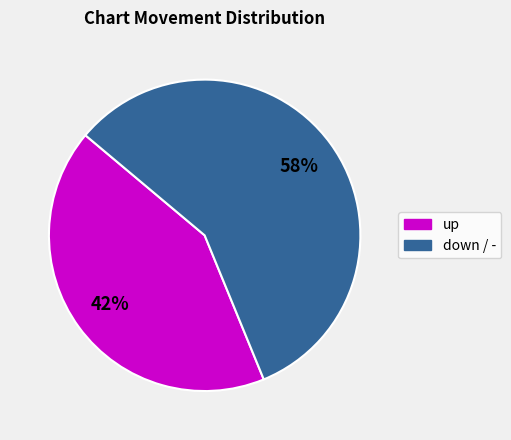

To the nearest percent, what is the average slice percentage?

50%